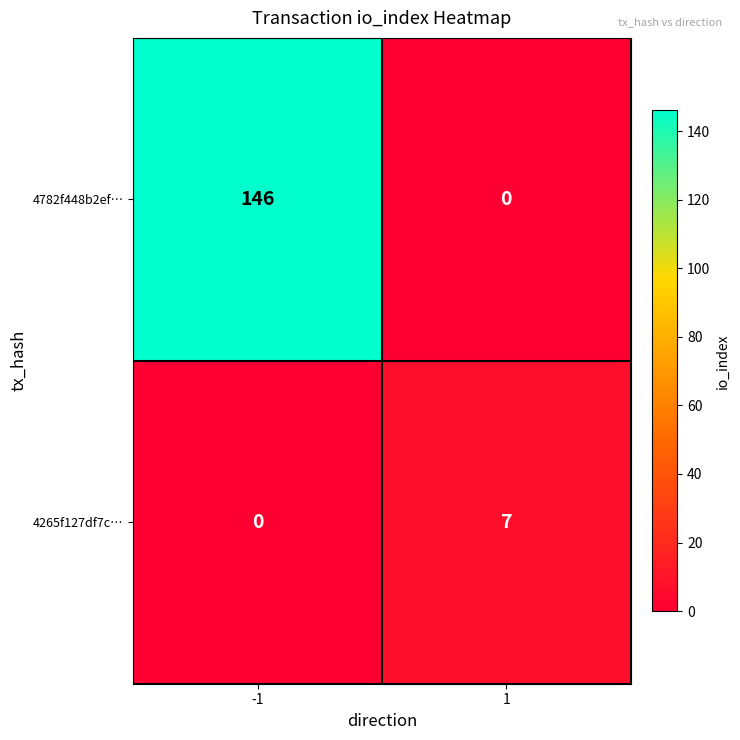

Which series has the largest total across all categories?

4782f448b2ef…